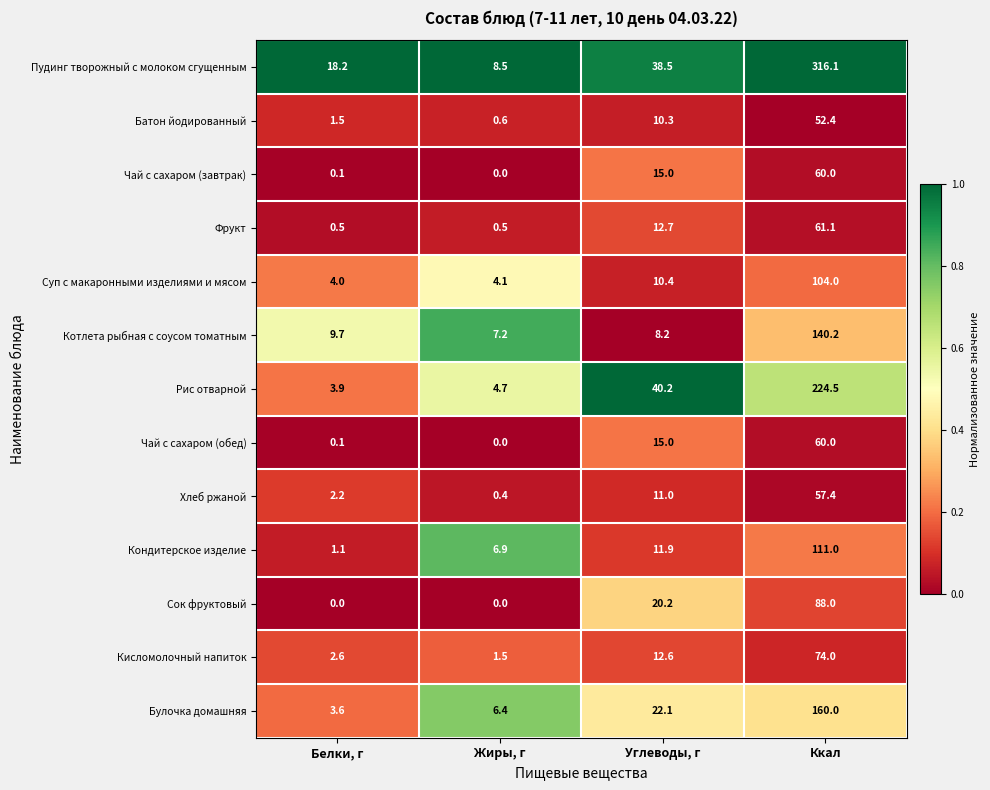

Which series has the largest total across all categories?

Пудинг творожный с молоком сгущенным